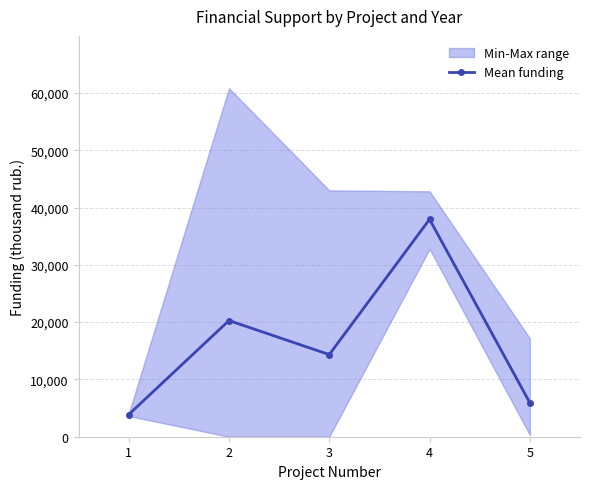

List the labels in order of value, largest first.

4, 2, 3, 5, 1